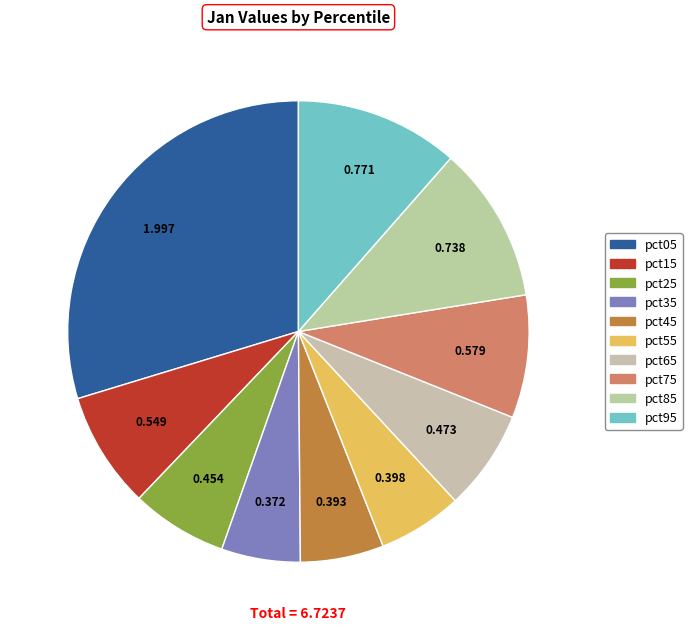

Count the number of slices in the pie.

10